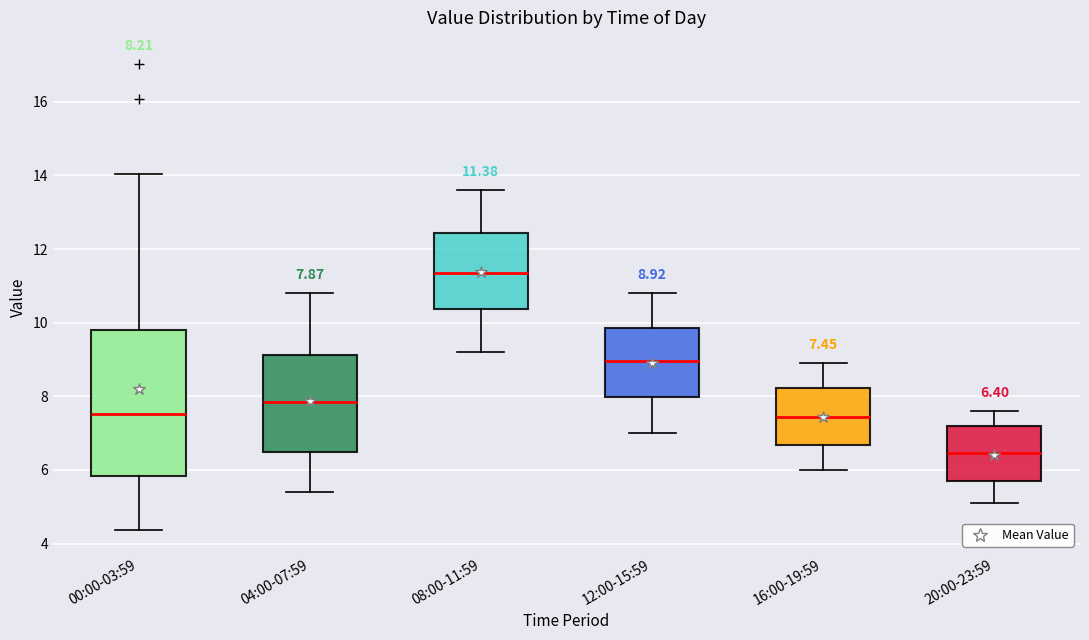

Which box is the tallest, from its lower edge to its upper edge?

00:00-03:59